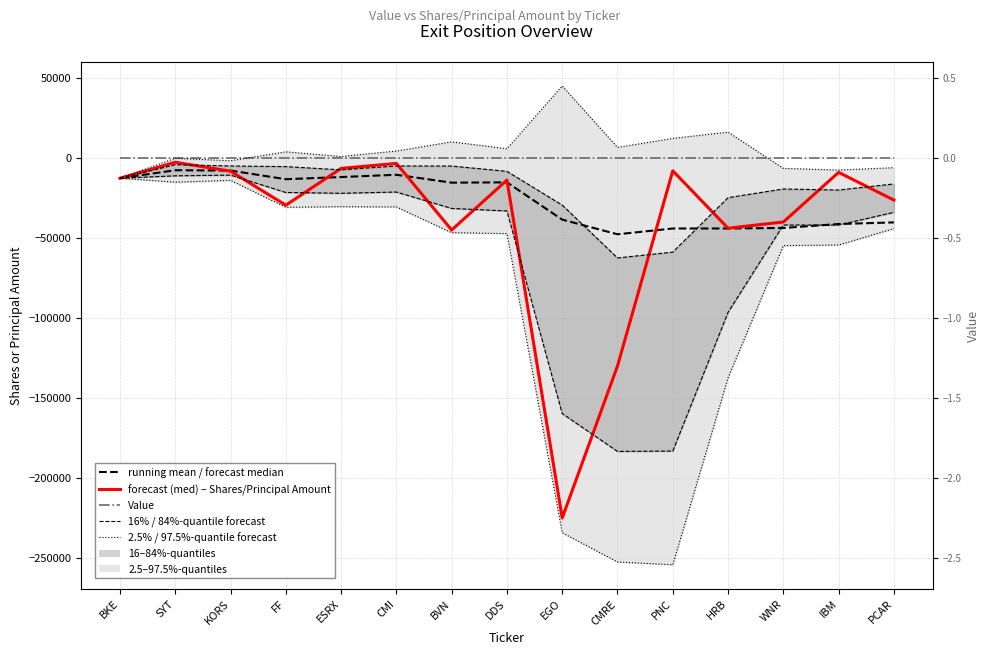

What position from the right is BKE?

15